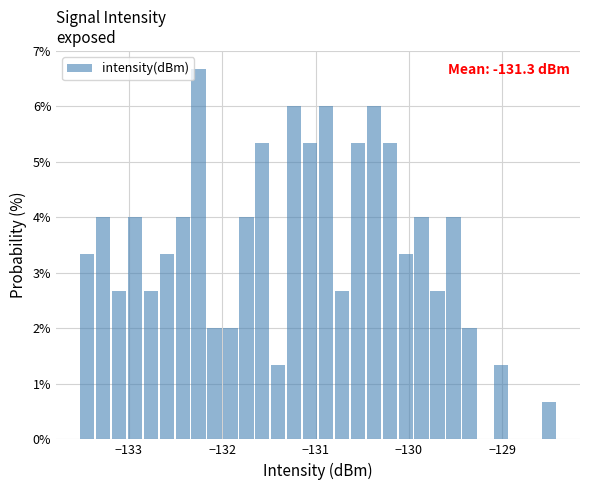

Read against the x-axis, roughly where is the centre of the tallest bar?

-132.3